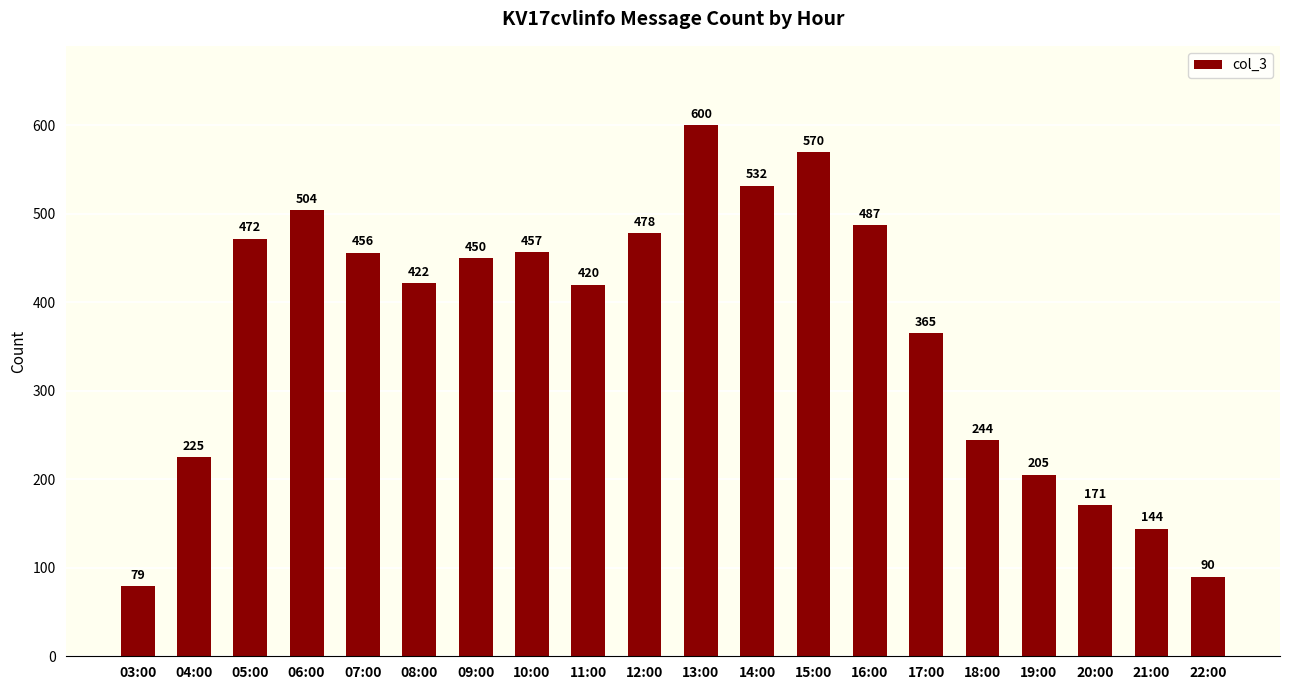

The chart shows a value of 391 at 04:00. True or false?

False